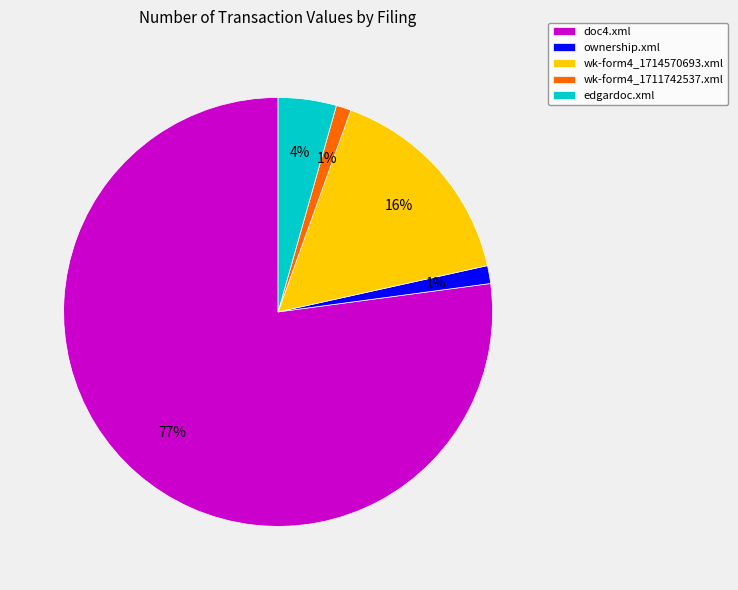

Is there any slice that represents more than half of the pie?

Yes